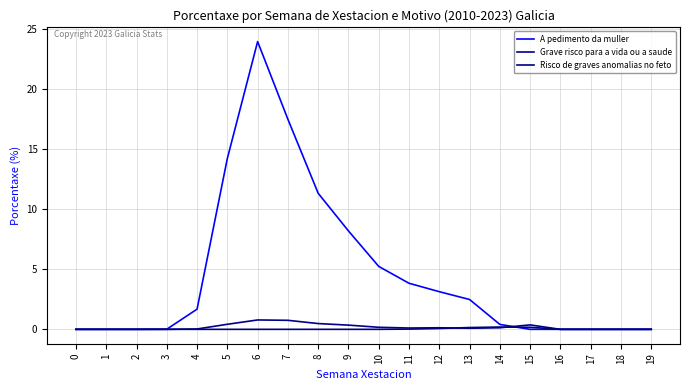

How many lines are shown in the chart?

3